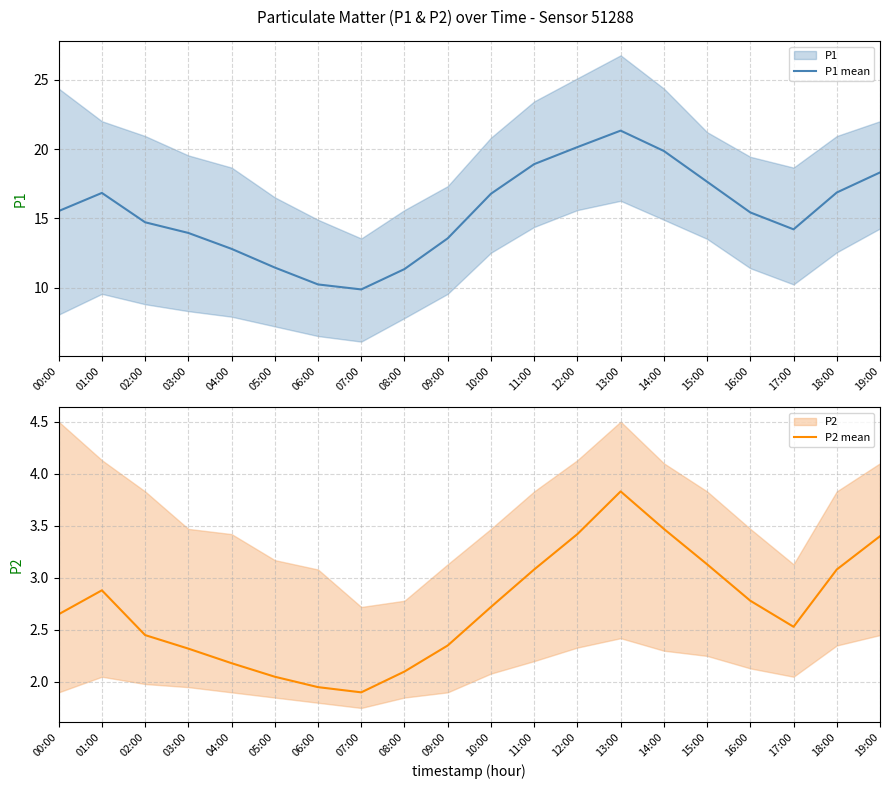

What is the label of the 19th point from the left?

18:00